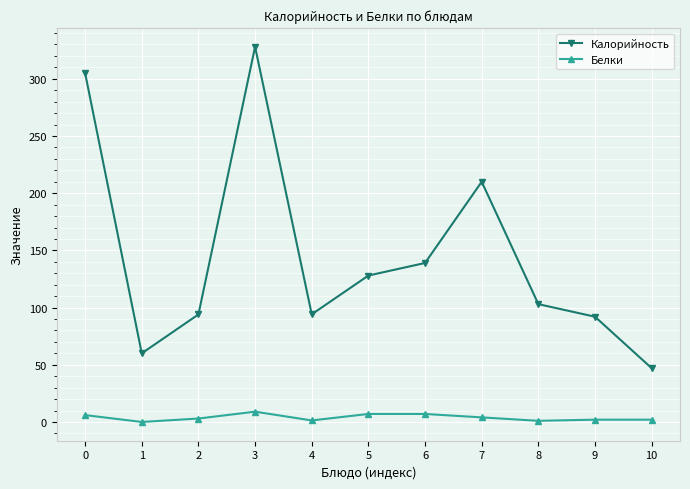

At which category is the sum across all series the highest?

3